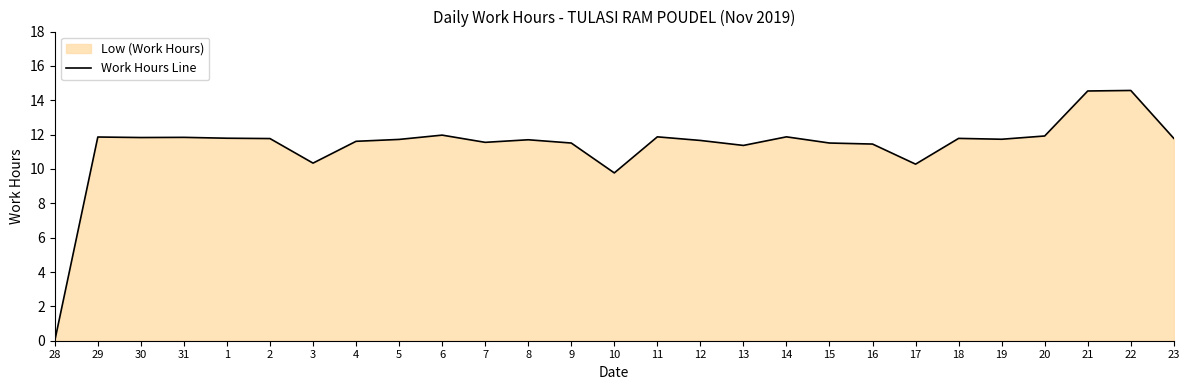

How many data points are less than 11?

4